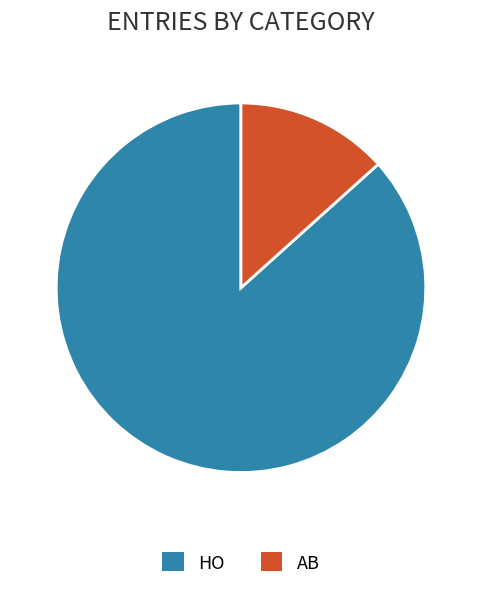

Count the number of slices in the pie.

2